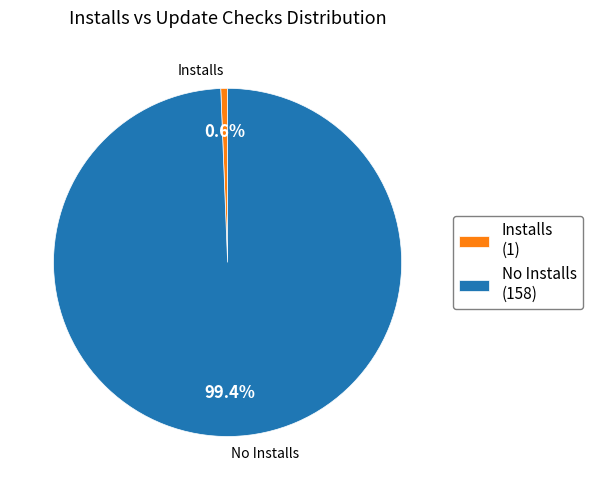

Is it true that Installs is 99% of the pie?

False